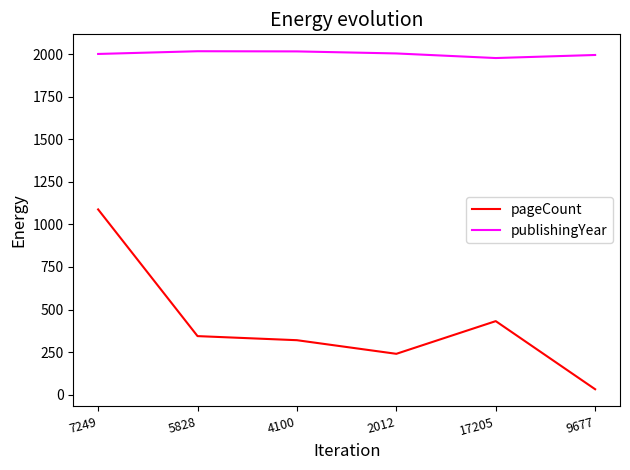

At which category is the sum across all series the highest?

7249